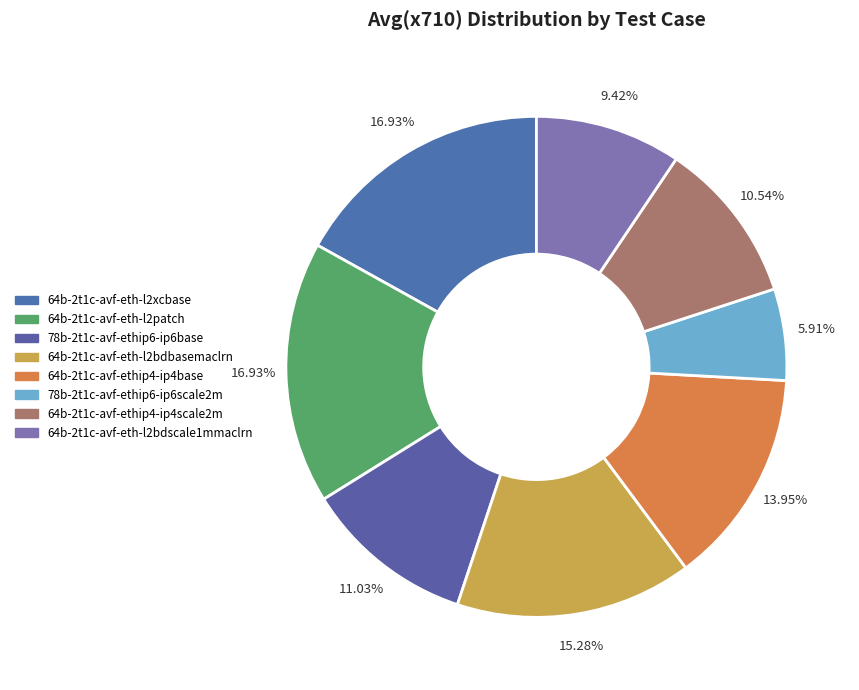

Is 64b-2t1c-avf-ethip4-ip4base the majority of the pie?

No